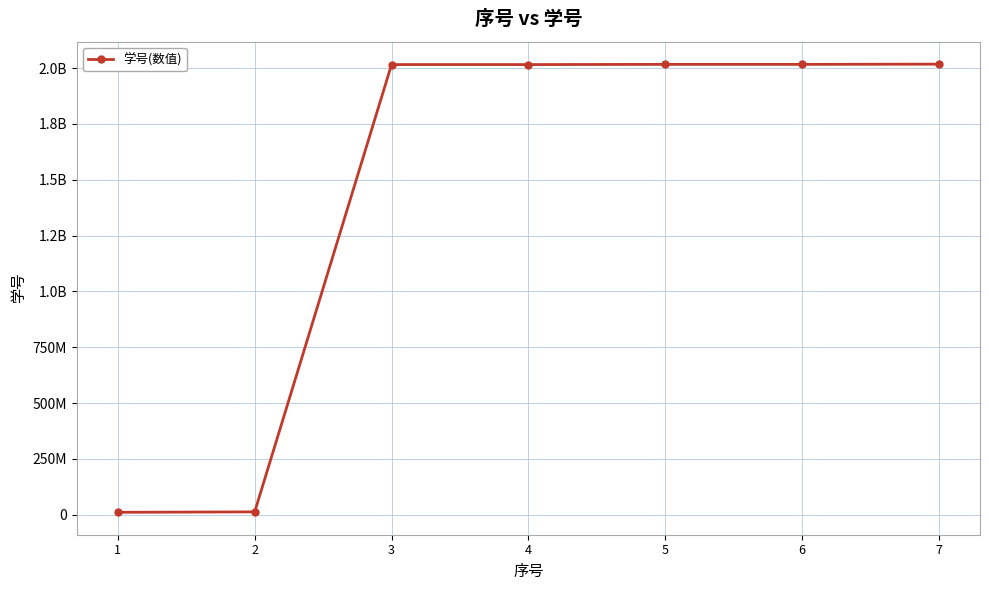

What is the average value?

1443519216